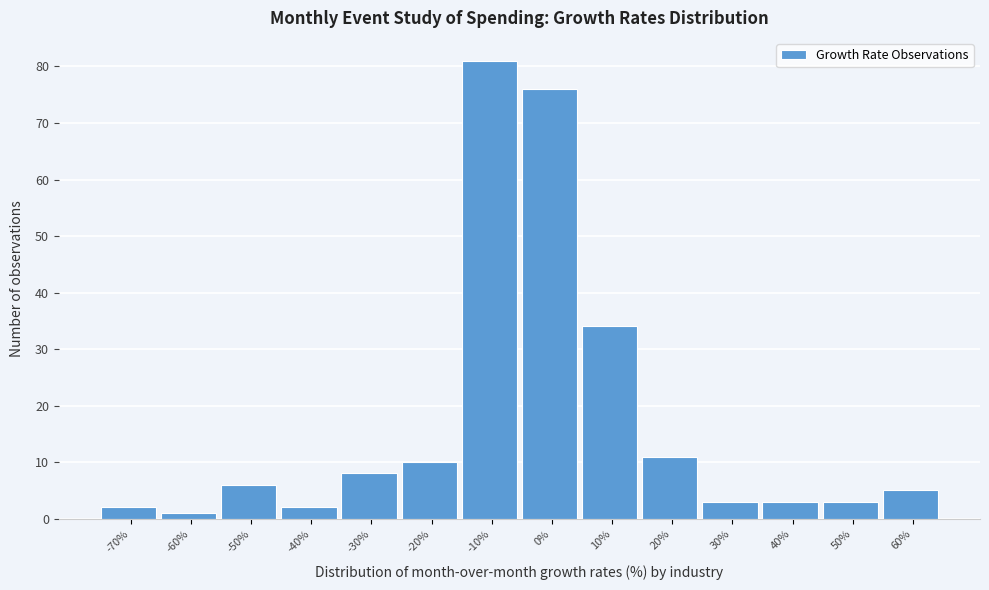

Reading left to right, extract all data points from this chart.

-70%=2	-60%=1	-50%=6	-40%=2	-30%=8	-20%=10	-10%=81	0%=76	10%=34	20%=11	30%=3	40%=3	50%=3	60%=5